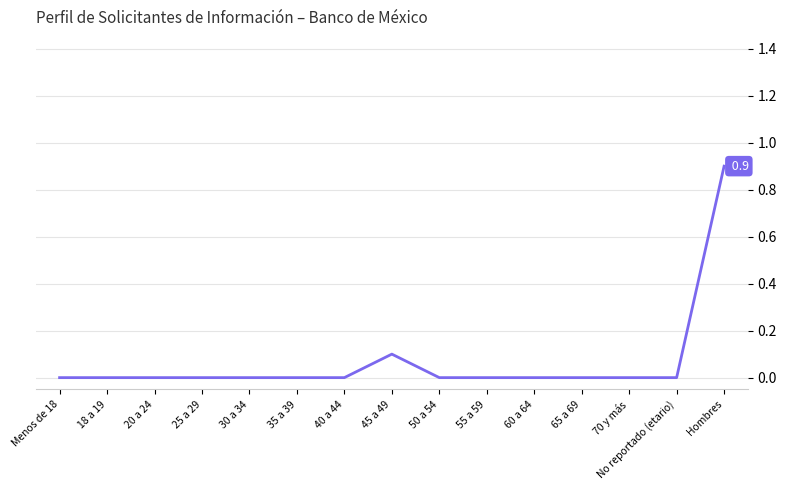

Is it true that the value at 40 a 44 is 0.6?

False